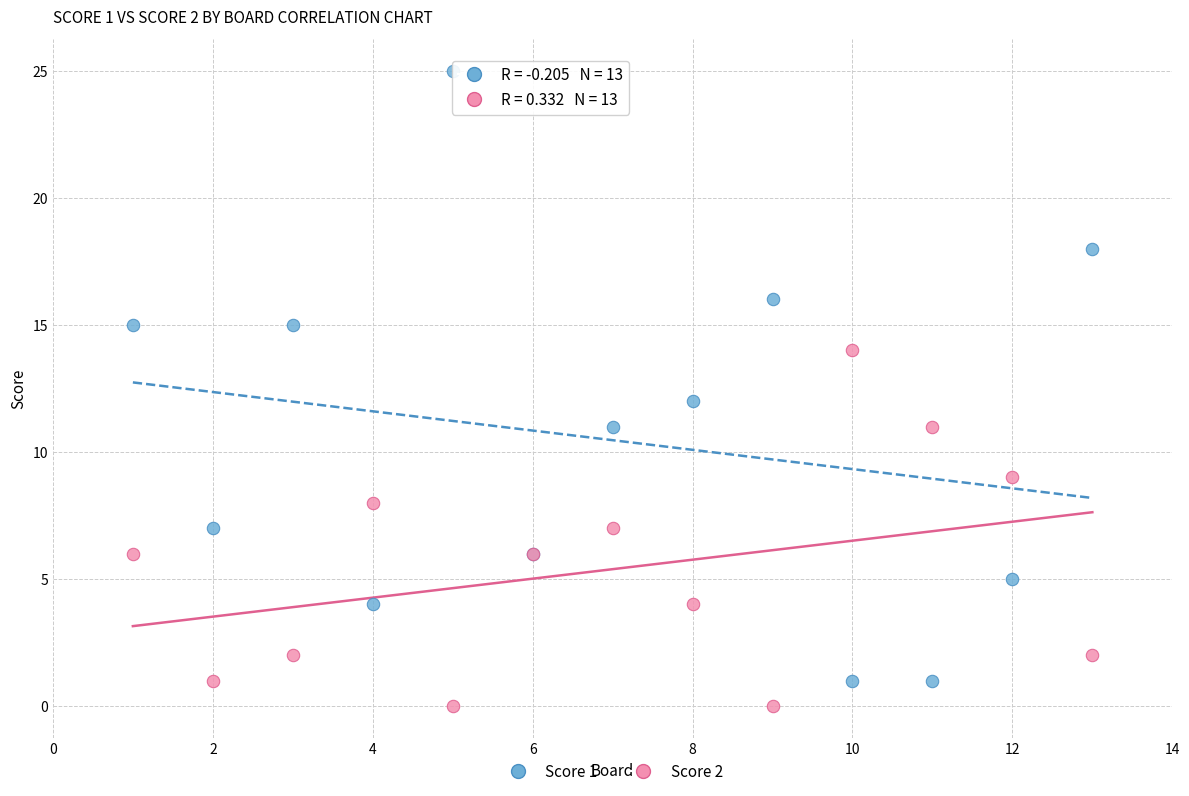

What is the X range (max minus min) for the scatter plot?

12